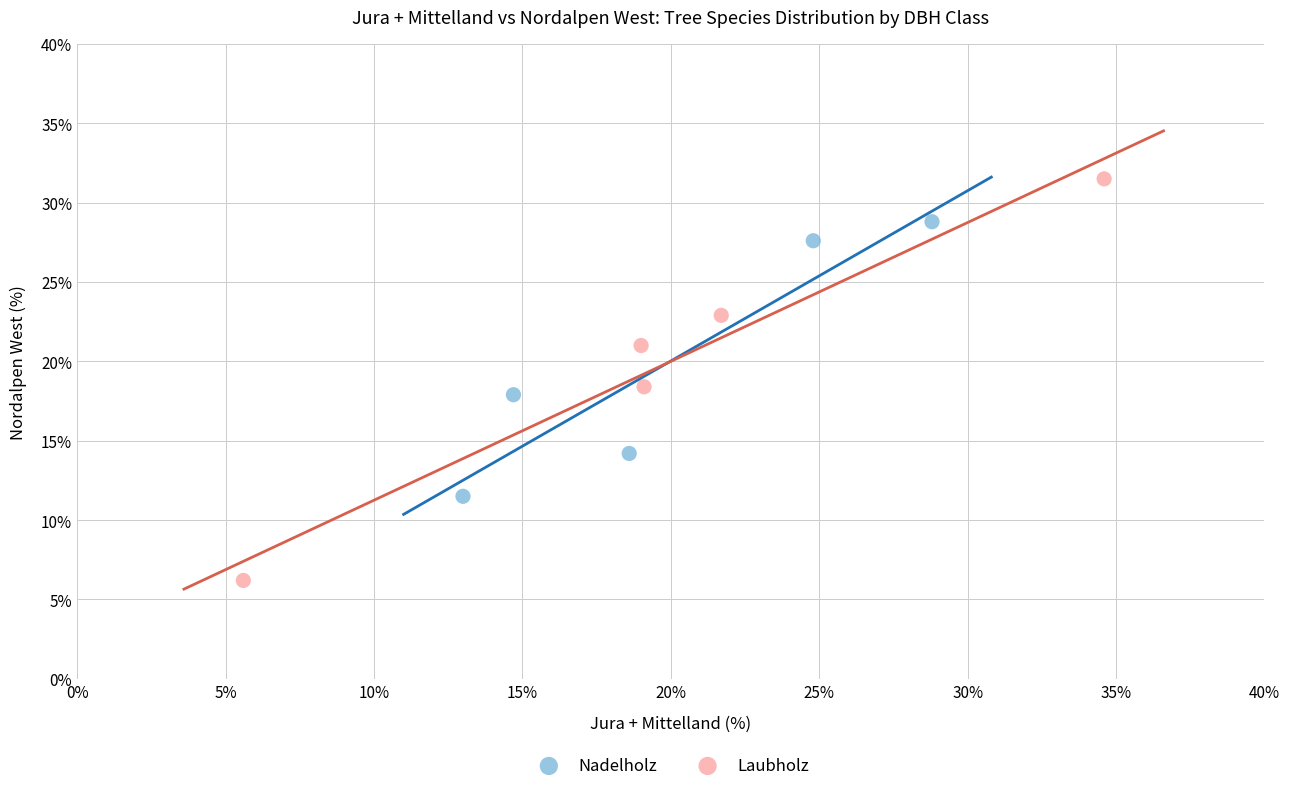

Which series contains the lowest Y value?

Laubholz